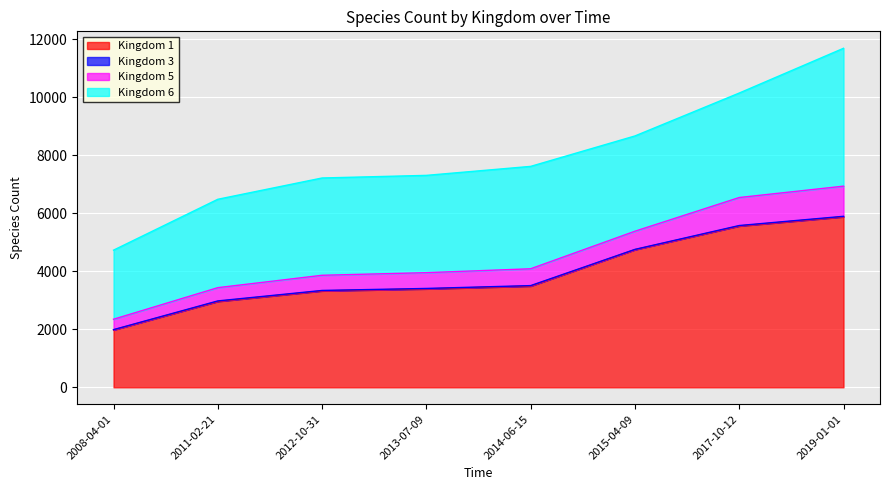

True or false: 3 and 5 cross at least once.

False